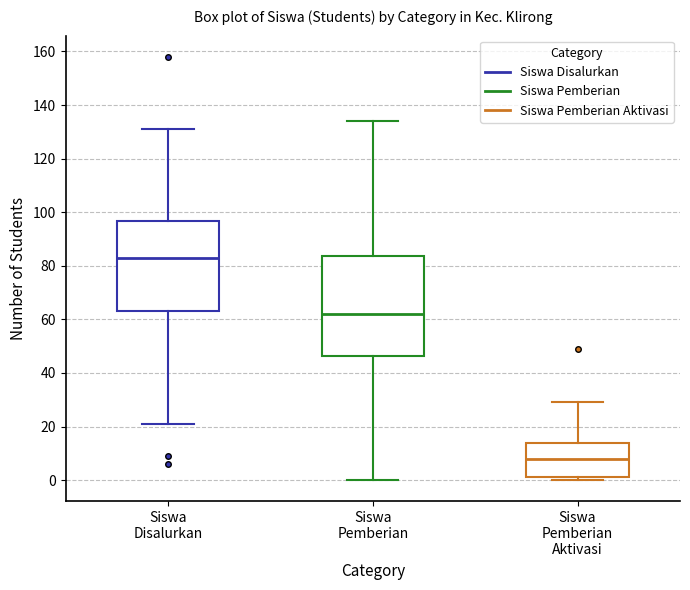

Reading left to right, read every box against the y-axis: the position of its median line, the range the box covers, and the ends of its whiskers. The values are not printed on the chart, so give them approximately, as read against the axis.

Siswa Disalurkan: median 84, box 64 to 96, whiskers 22 to 132
Siswa Pemberian: median 62, box 46 to 84, whiskers 0 to 134
Siswa Pemberian Aktivasi: median 8, box 2 to 14, whiskers 0 to 30